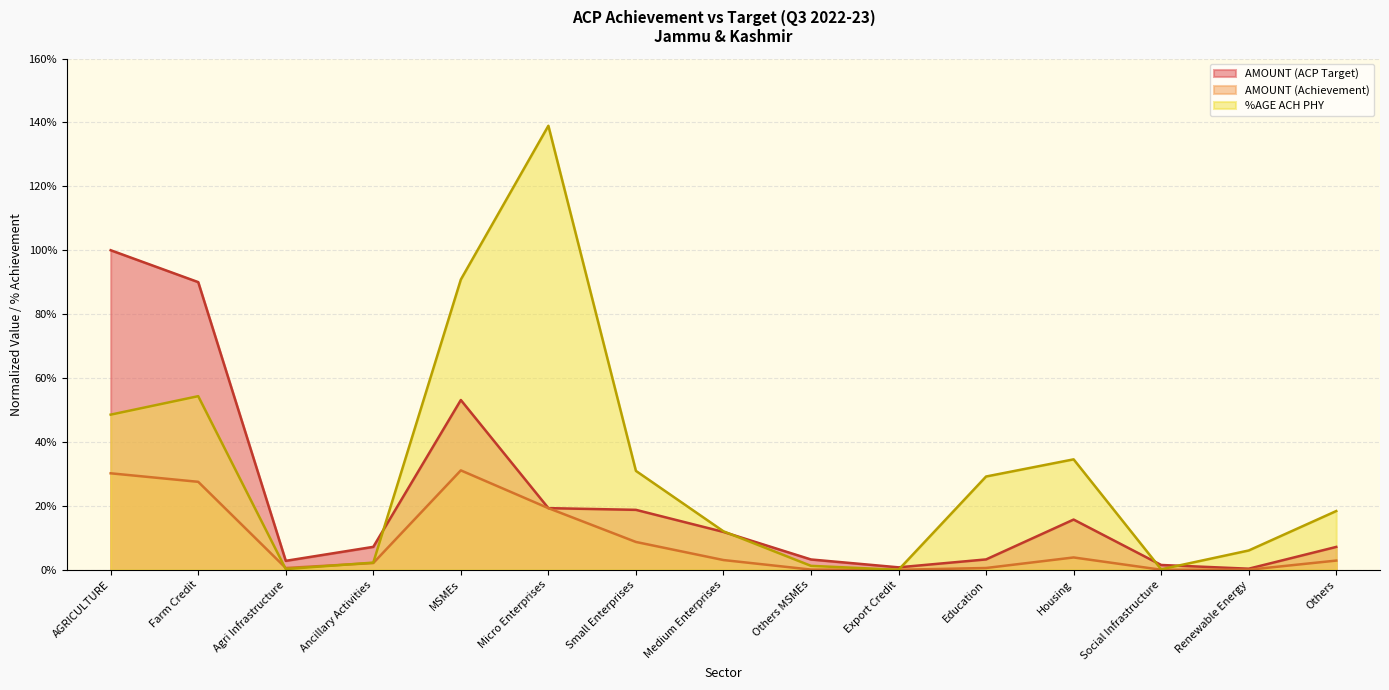

Reading right to left, list all the values displayed in this chart.

AMOUNT (ACP Target): 7.2	0.3	1.5	15.7	3.2	0.8	3.2	11.8	18.8	19.3	53.1	7.2	2.8	90.0	100.0
AMOUNT (Achievement): 2.9	0.0	0.0	3.9	0.6	0.0	0.1	3.0	8.7	19.3	31.1	2.1	0.6	27.5	30.2
%AGE ACH PHY: 18.4	6.0	0.1	34.6	29.2	0.0	1.2	12.0	30.9	138.9	90.8	2.2	0.2	54.3	48.5